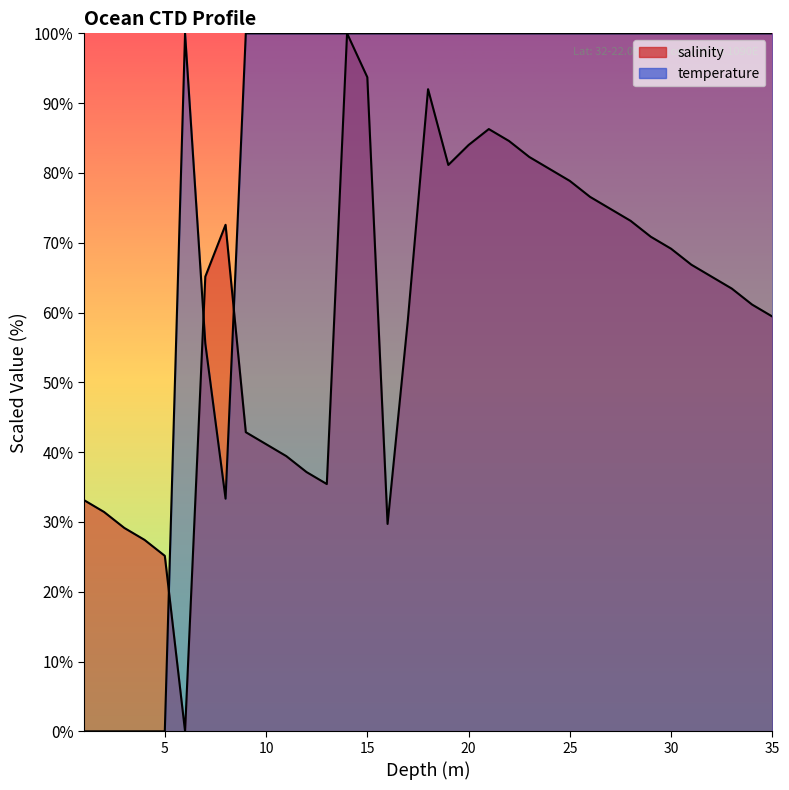

What is the difference between the maximum and minimum values in the salinity series?

100.0